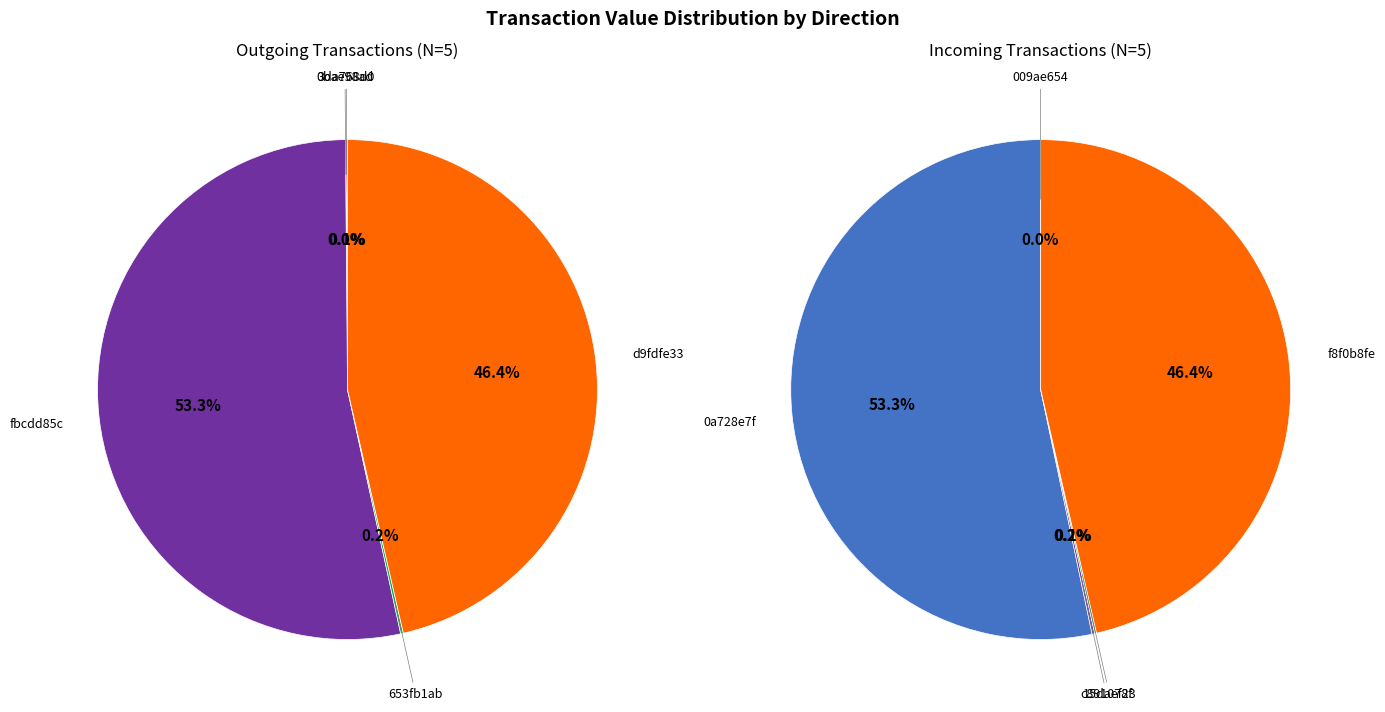

Is it true that 0 is 14% of the pie?

False